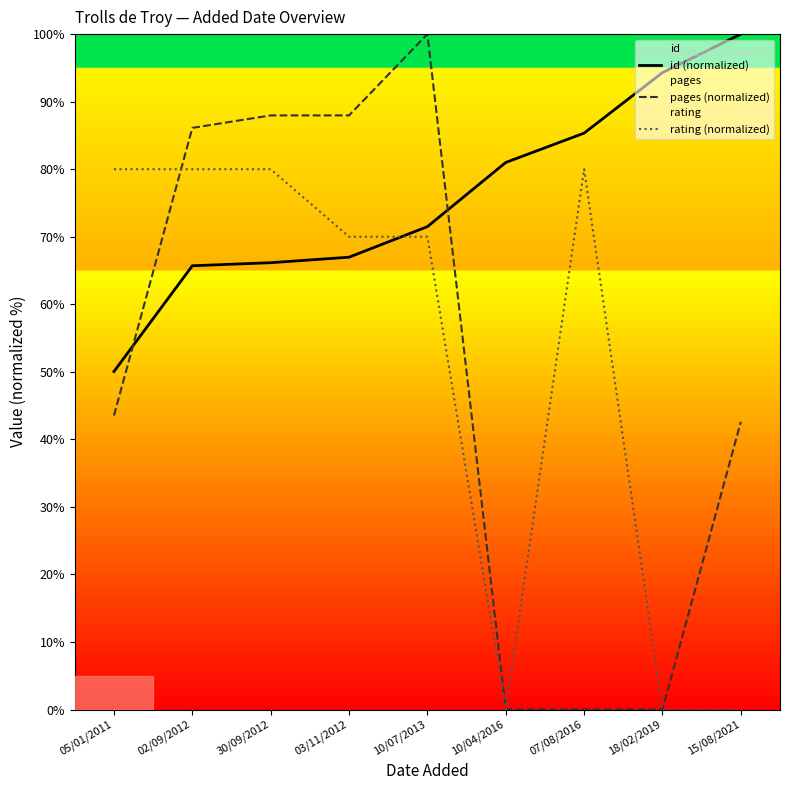

True or false: pages (normalized) and rating (normalized) intersect in this chart.

True